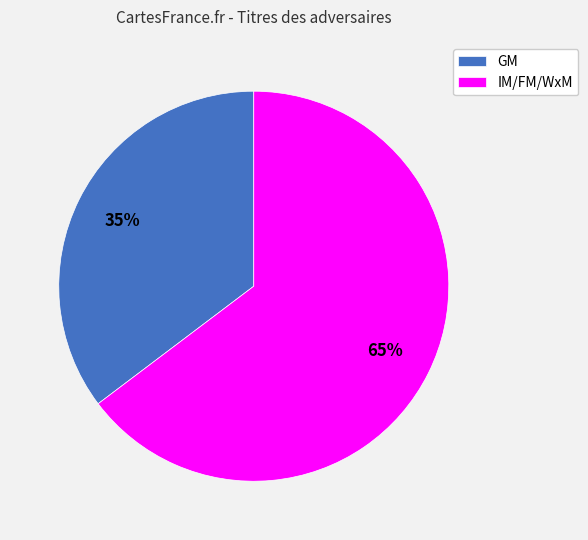

True or false: GM accounts for 66% of the total.

False